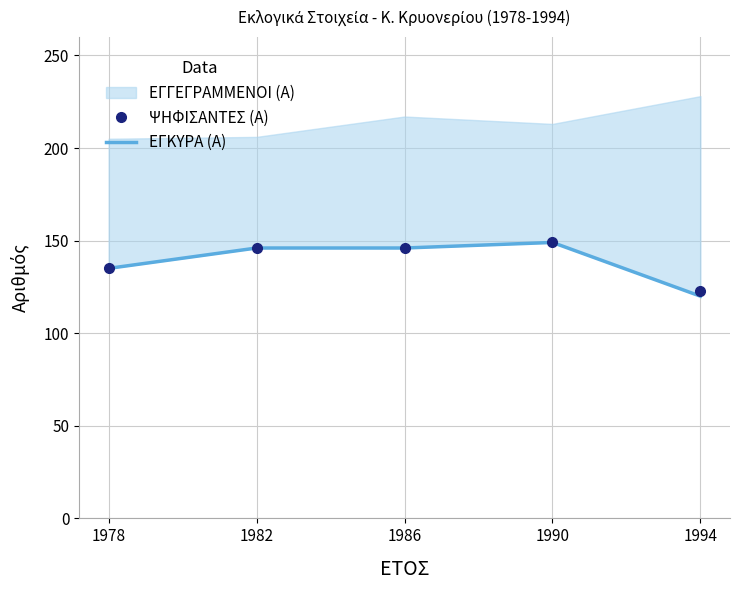

Is it true that ΨΗΦΙΣΑΝΤΕΣ (Α) equals 135 at 1978?

True